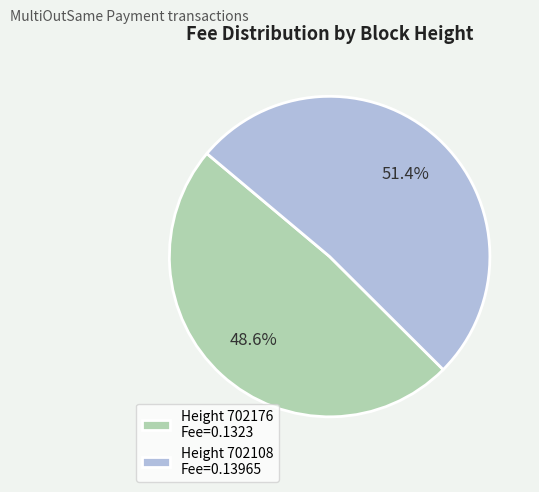

Rank the categories by value from highest to lowest.

Height 702108 Fee=0.13965, Height 702176 Fee=0.1323